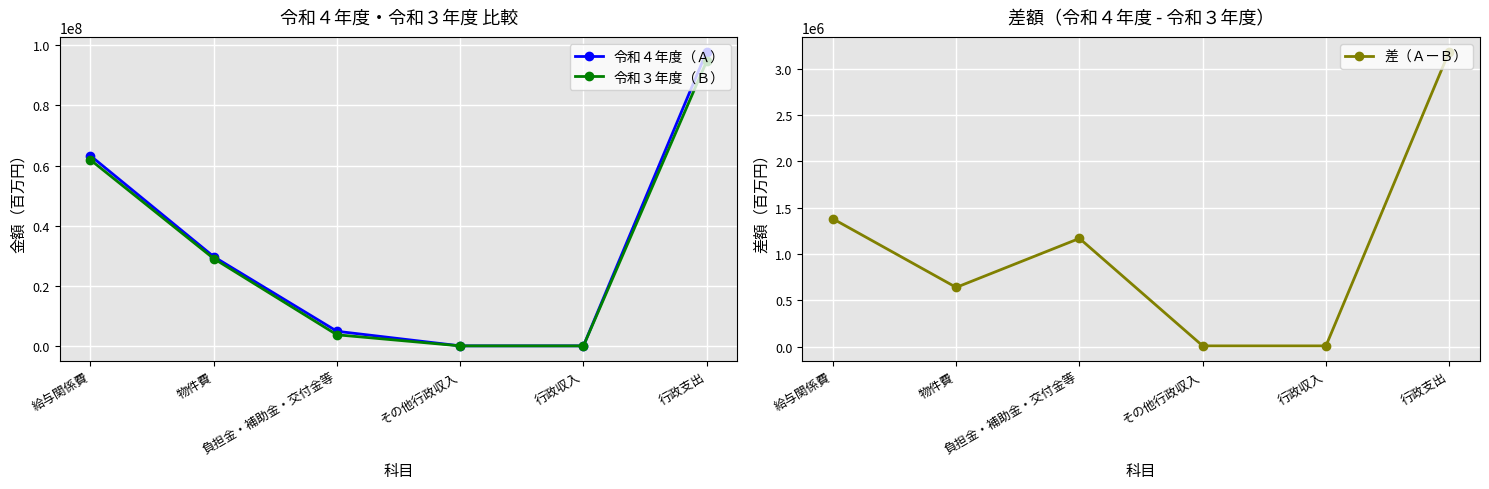

What are all the series names shown in the legend?

令和４年度（Ａ）, 令和３年度（Ｂ）, 差（ＡーＢ）